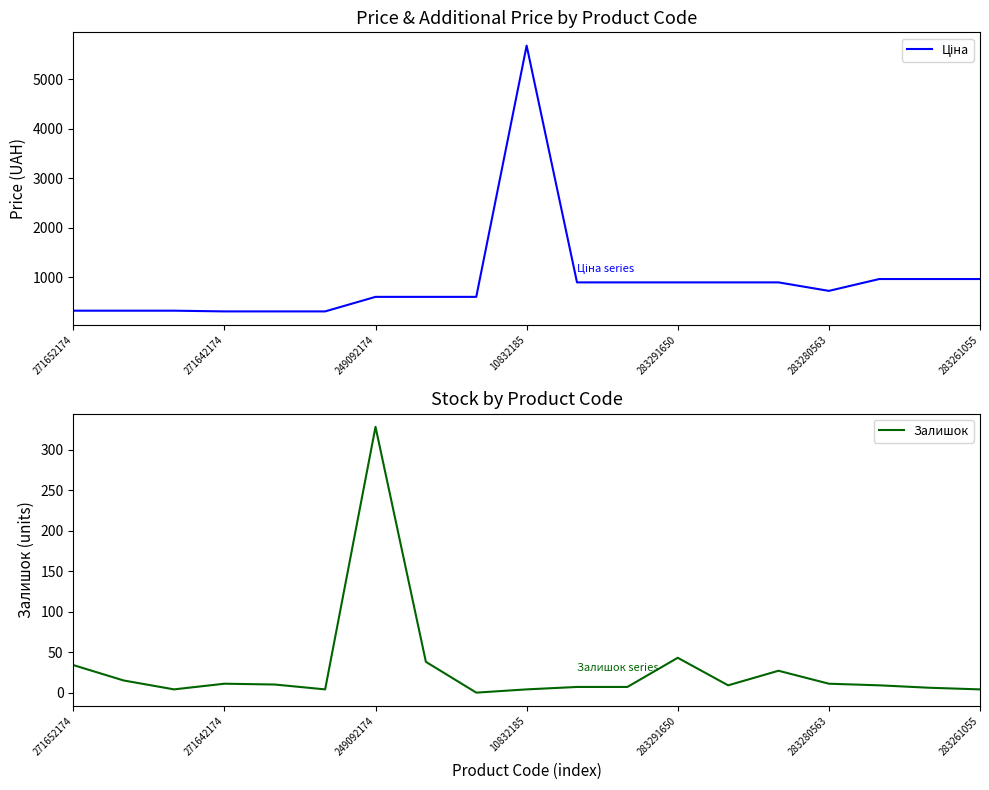

At which label does Залишок reach its peak?

249092174